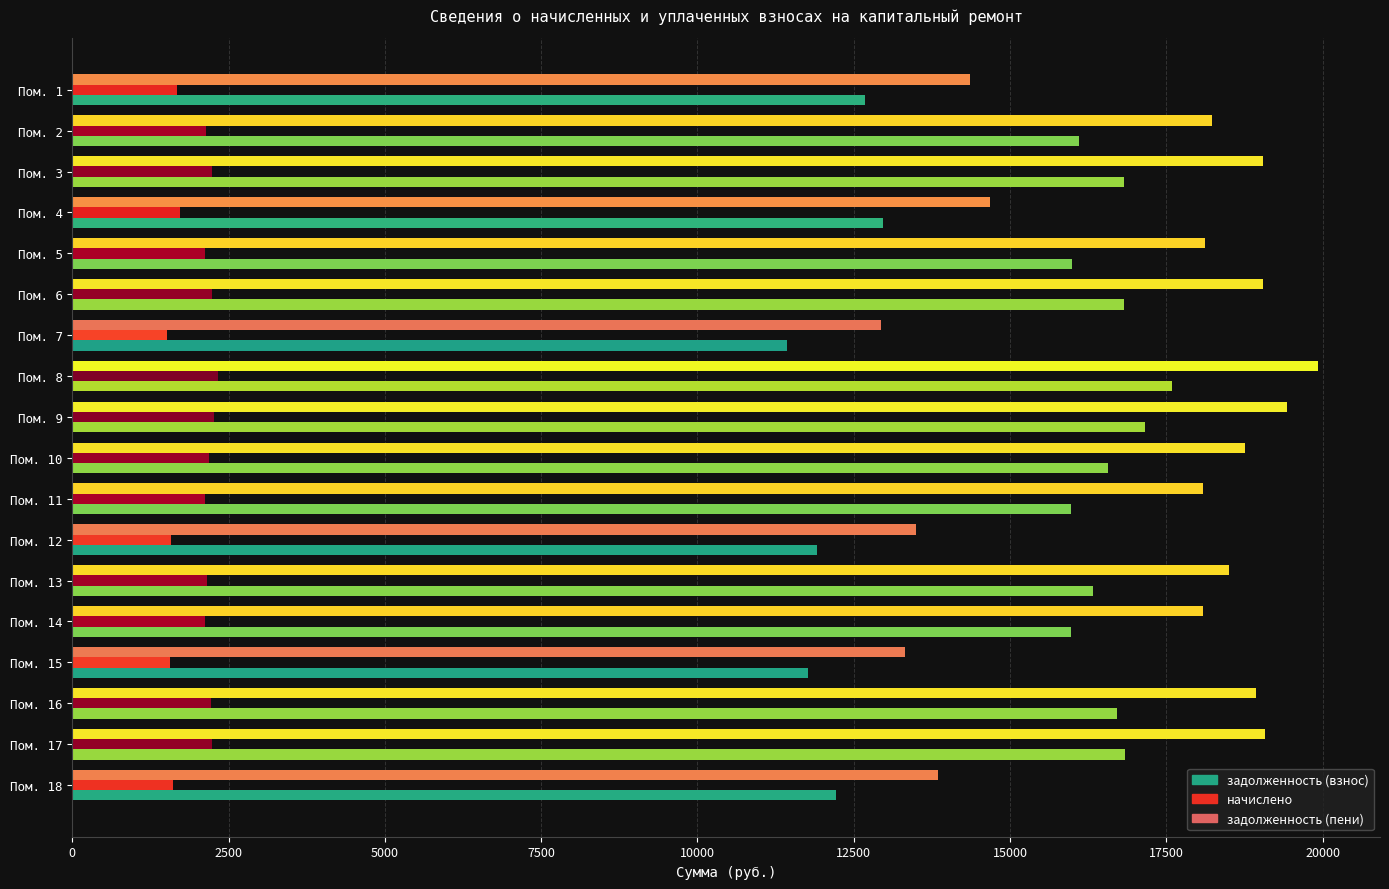

List the labels in order of задолженность (пени) value, largest first.

8, 9, 17, 3, 6, 16, 10, 13, 2, 5, 11, 14, 4, 1, 18, 12, 15, 7